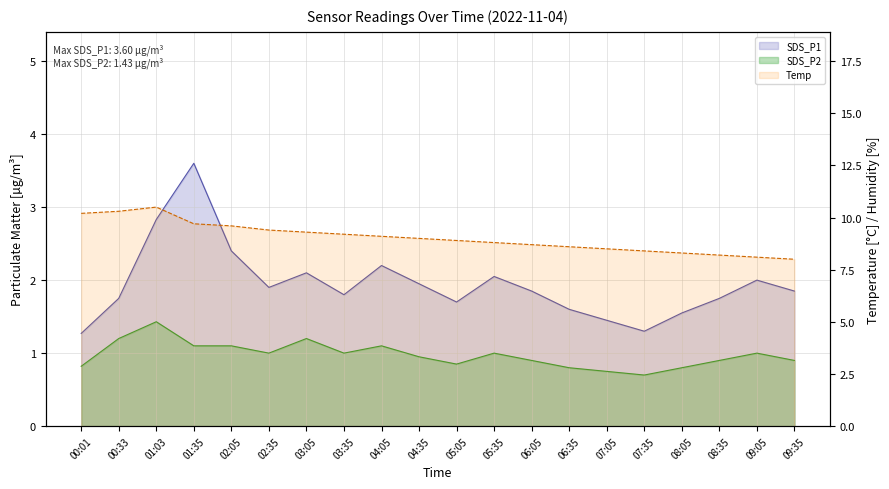

Reading left to right, extract all data points from this chart.

SDS_P1: 1.3	1.8	2.8	3.6	2.4	1.9	2.1	1.8	2.2	1.9	1.7	2.0	1.9	1.6	1.4	1.3	1.6	1.8	2.0	1.9
SDS_P2: 0.8	1.2	1.4	1.1	1.1	1.0	1.2	1.0	1.1	0.9	0.8	1.0	0.9	0.8	0.8	0.7	0.8	0.9	1.0	0.9
Temp: 10.2	10.3	10.5	9.7	9.6	9.4	9.3	9.2	9.1	9.0	8.9	8.8	8.7	8.6	8.5	8.4	8.3	8.2	8.1	8.0